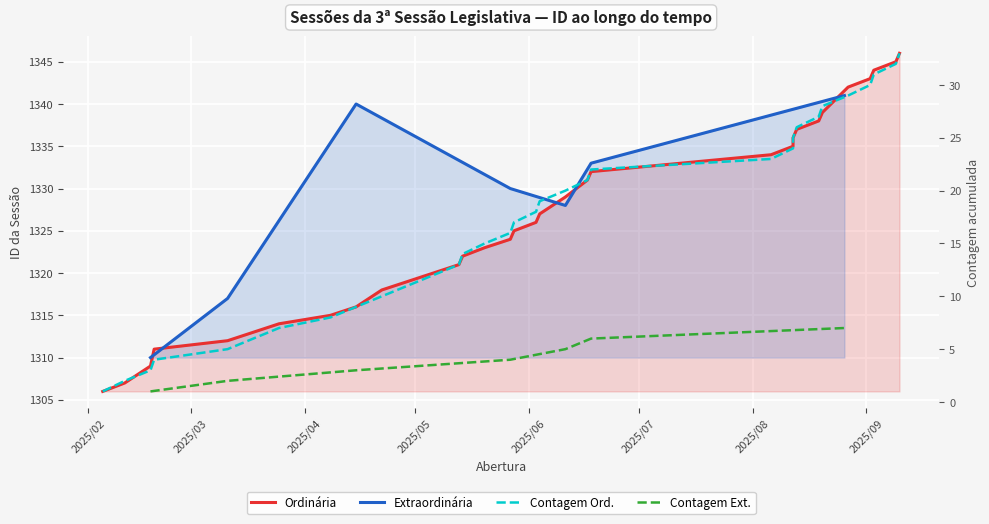

How many categories are shown in the chart?

33